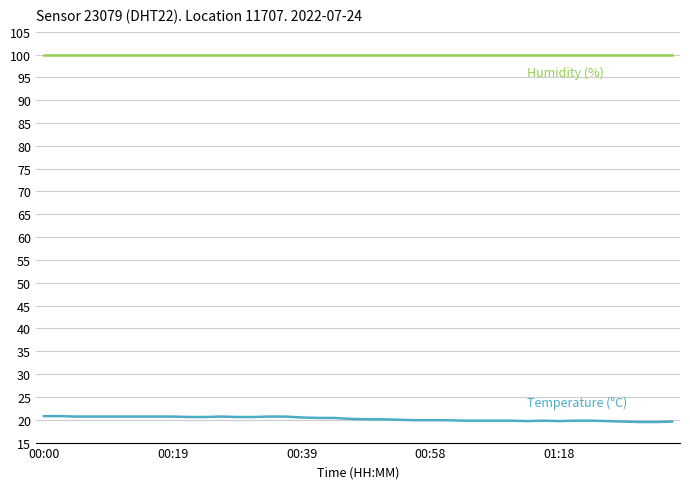

True or false: Humidity (%) and Temperature (°C) cross at least once.

False